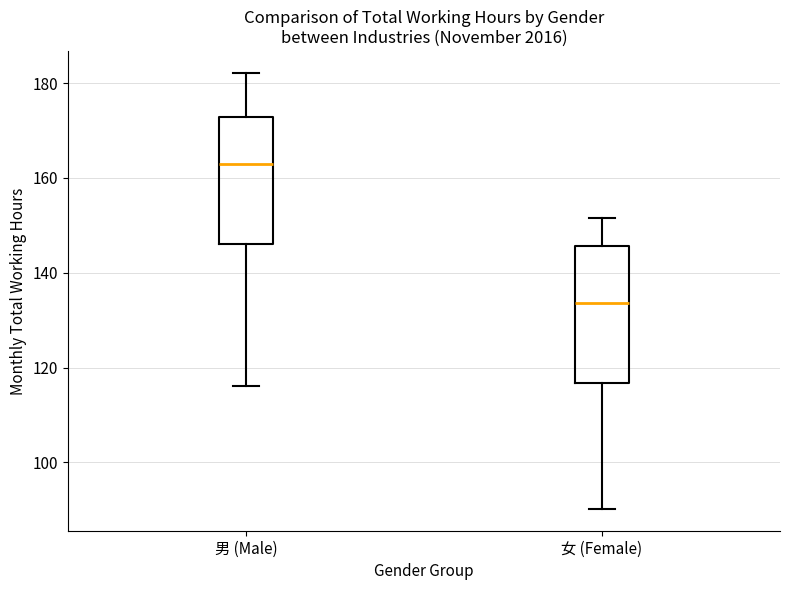

Where does the upper whisker of the box for 女 (Female) end on the y-axis? The values are not printed on the chart, so give them approximately, as read against the axis.

152